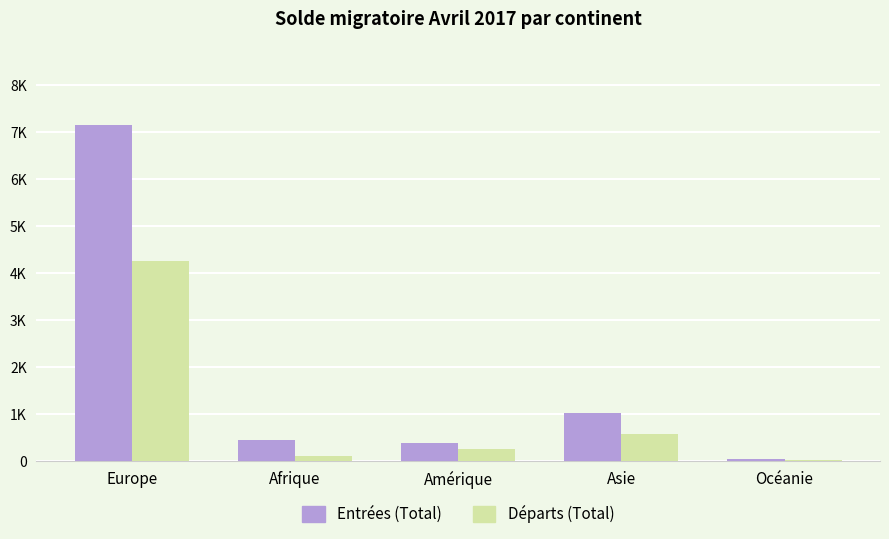

Rank the categories by Départs (Total) value from lowest to highest.

Océanie, Afrique, Amérique, Asie, Europe